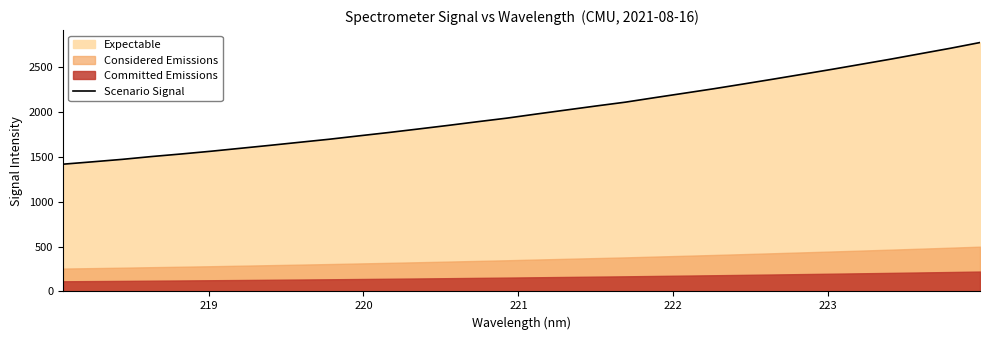

What is the minimum value for Scenario Signal?

1420.3